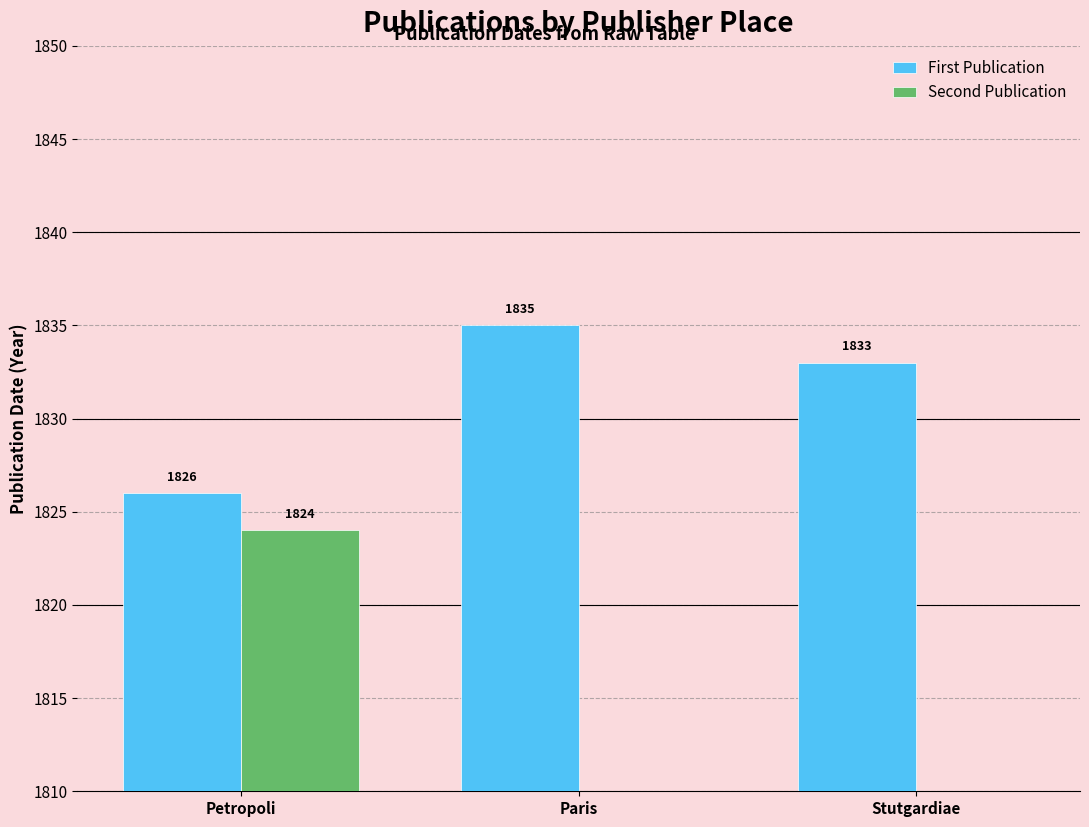

Which has a higher value, Stutgardiae or Paris?

Paris